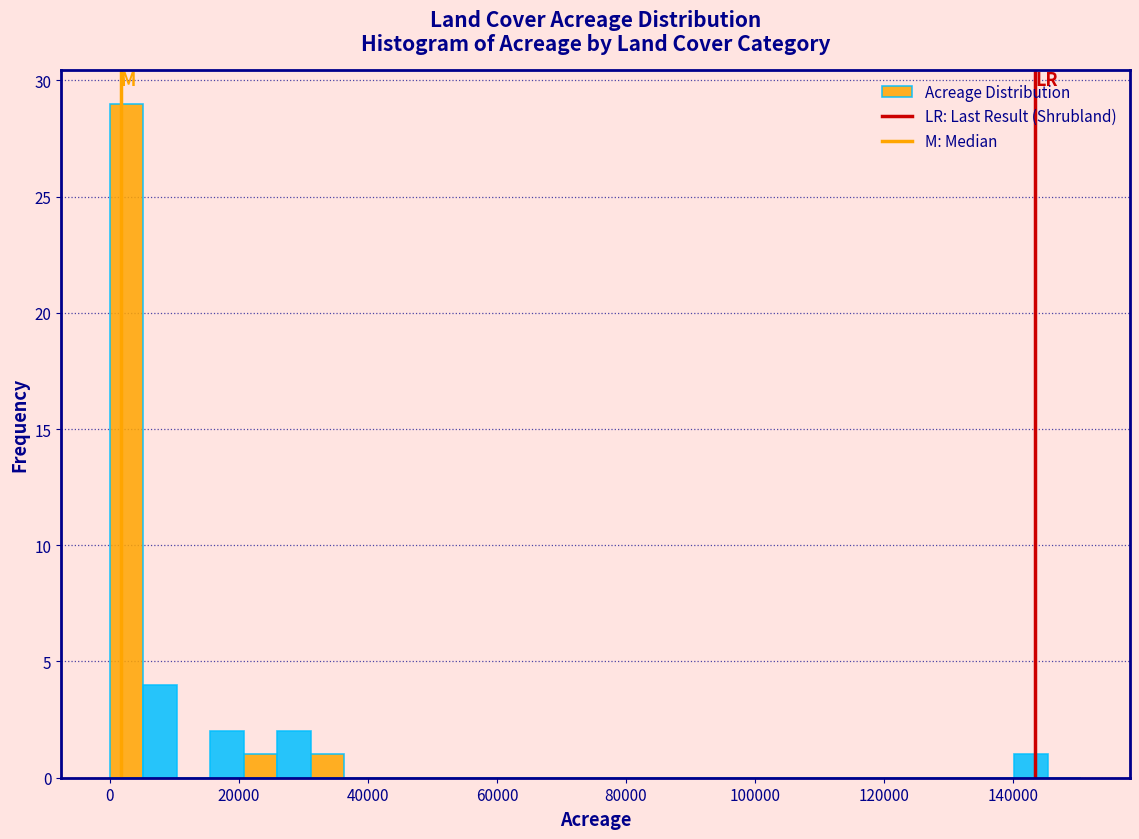

Around what value on the x-axis is the tallest bar? Give the approximate position of its centre, as read against the axis.

2000